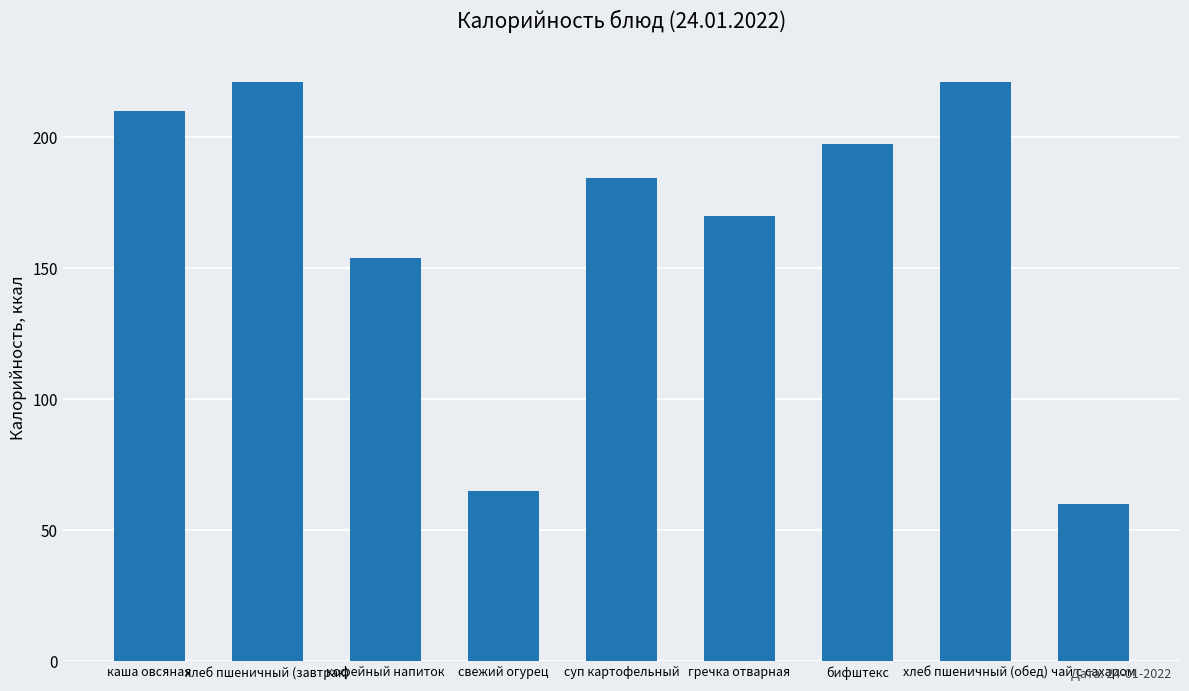

The value at чай с сахаром is 84.1. True or false?

False